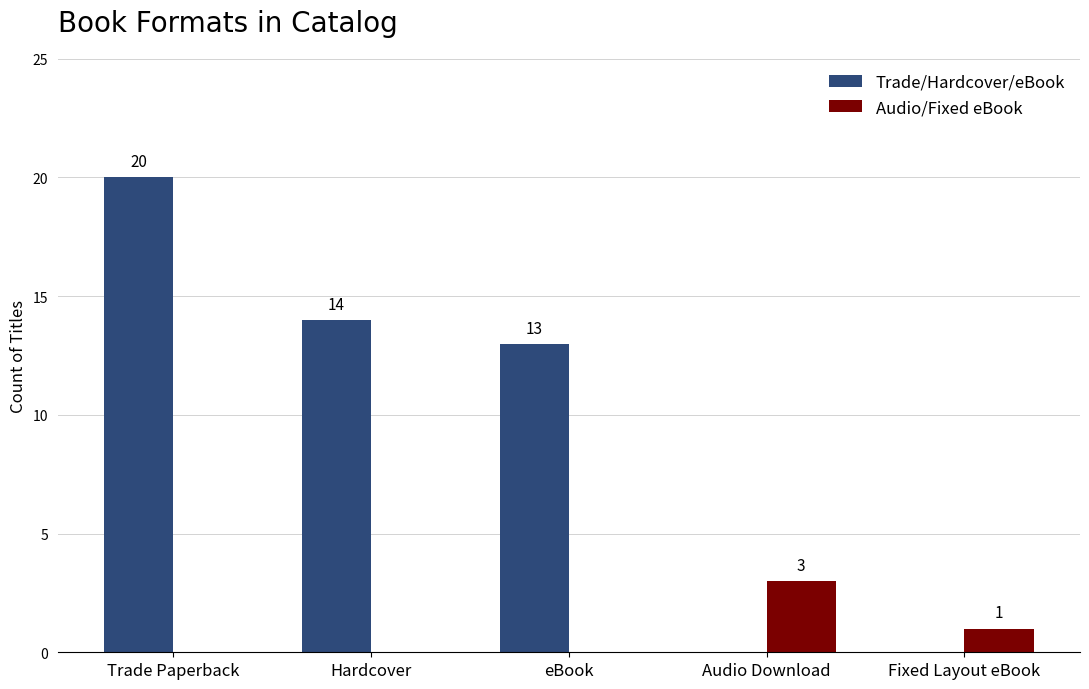

How many Audio/Fixed eBook values are between 0 and 1?

4